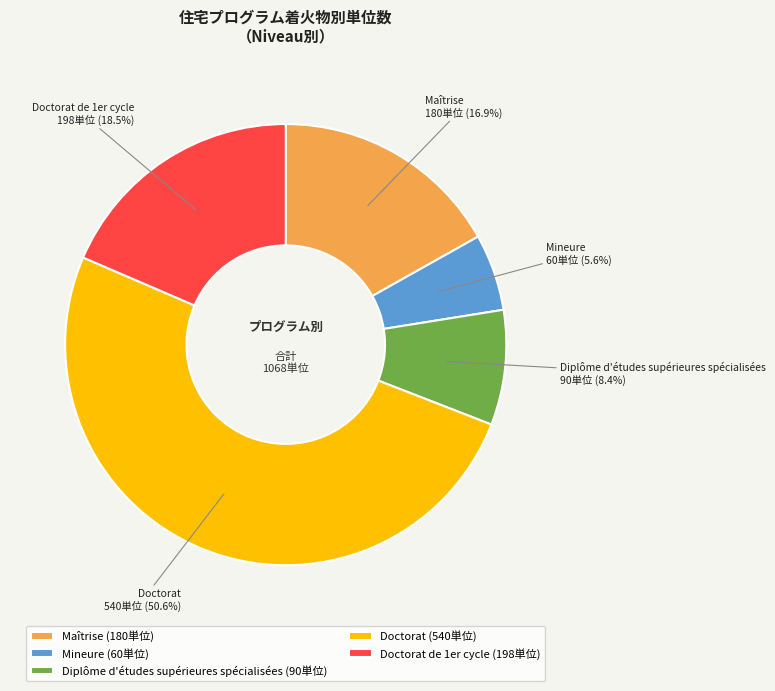

What percentage is the Doctorat slice, to the nearest percent?

51%